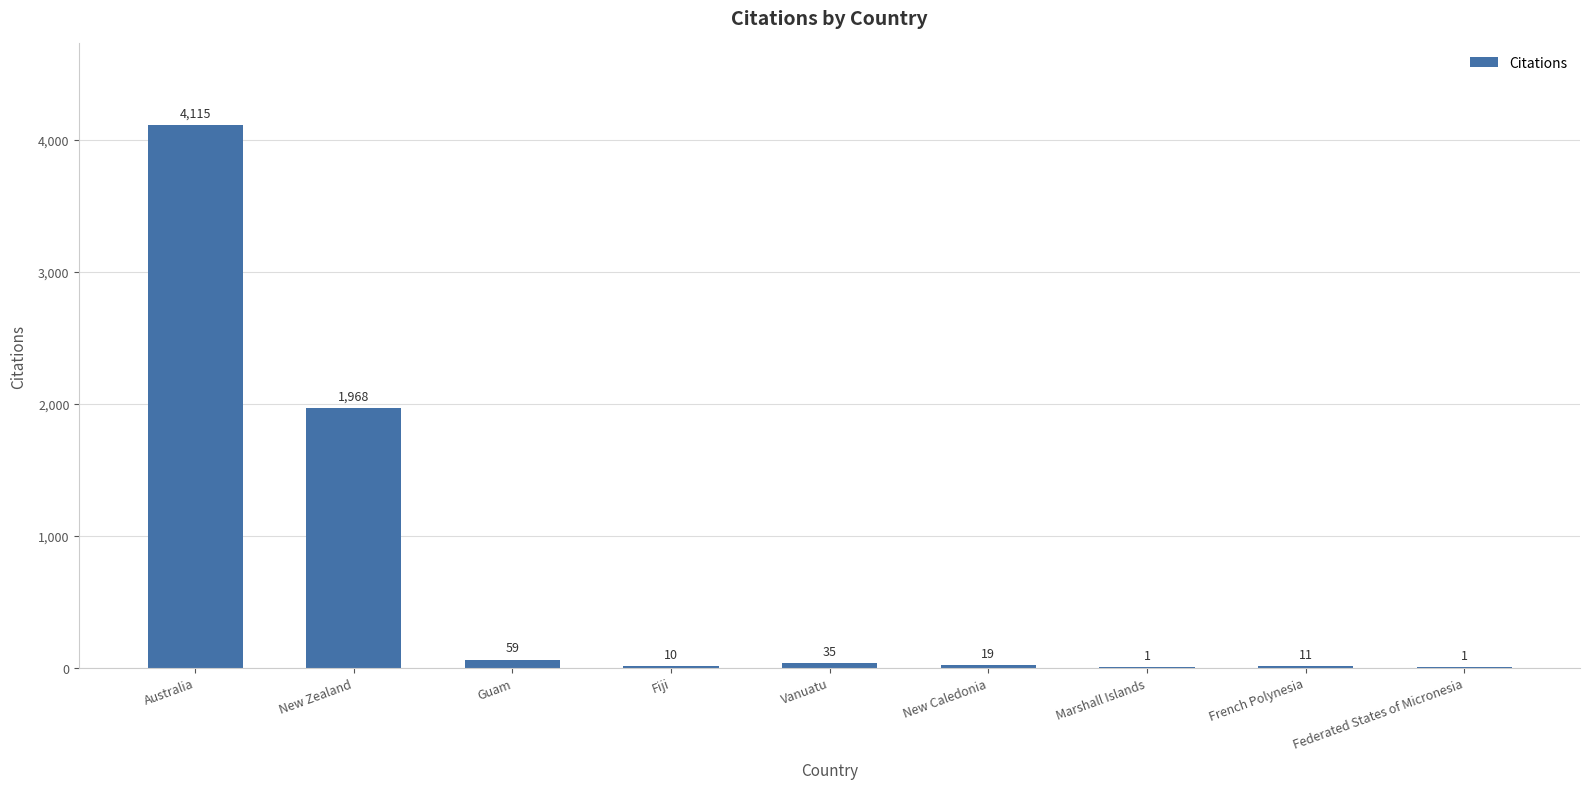

What is the change in value from Australia to New Caledonia?

-4096